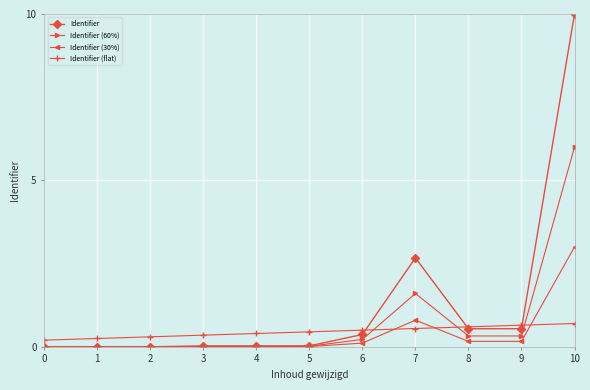

At which category is the sum across all series the highest?

10